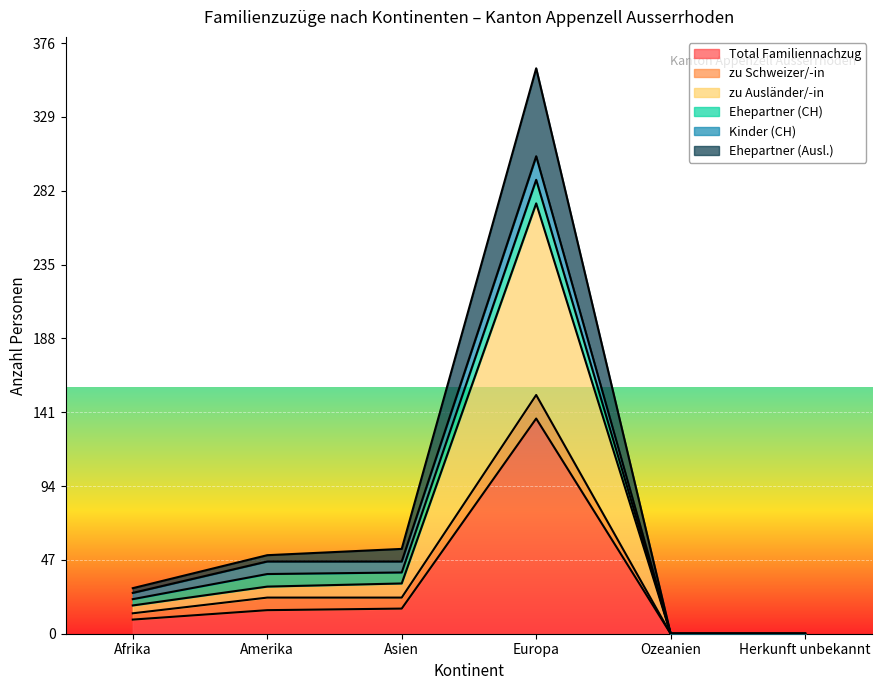

What is the approximate value of Total Familiennachzug at Afrika, to the nearest 10?

10